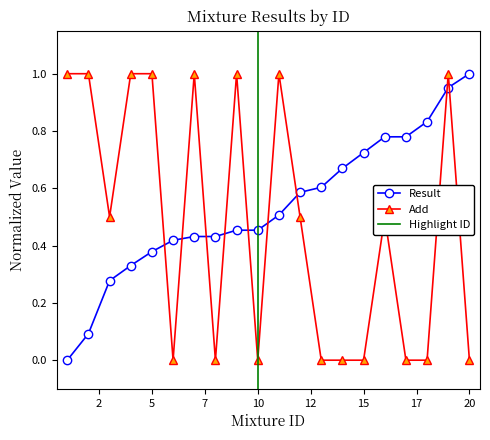

Count the number of data series in this chart.

2